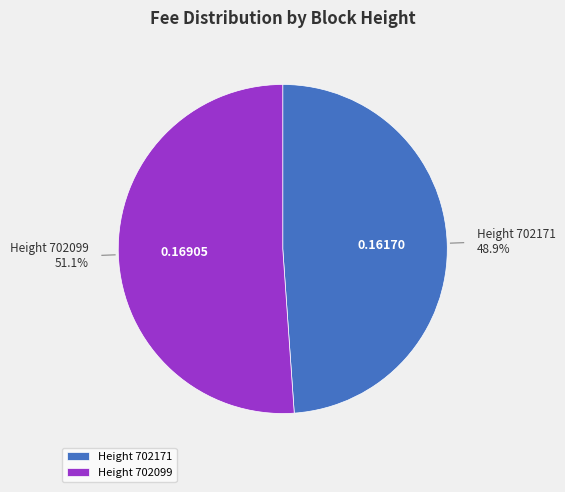

Count the number of slices in the pie.

2